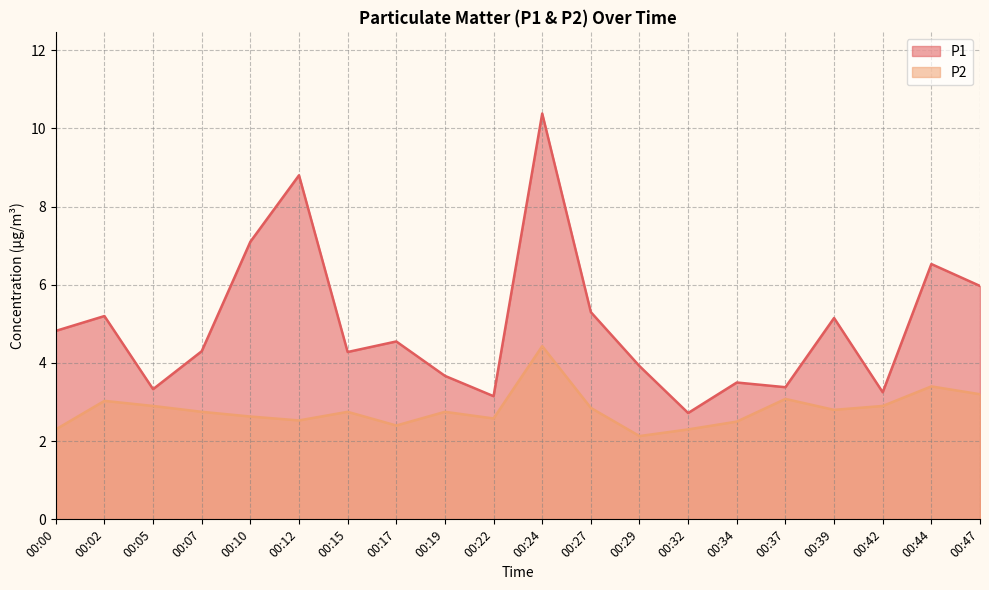

What are all the series names shown in the legend?

P1, P2